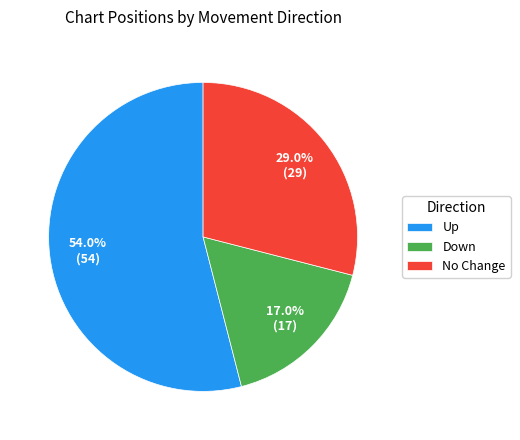

How many segments does this pie chart have?

3